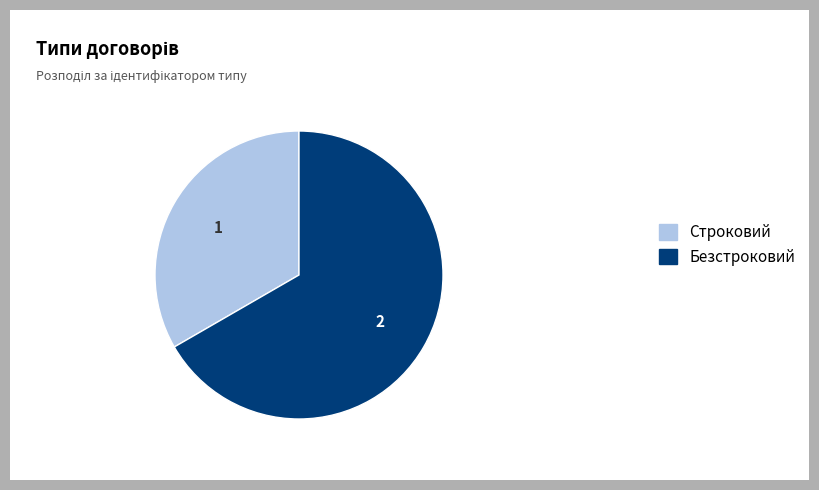

Does any single category account for the majority?

Yes